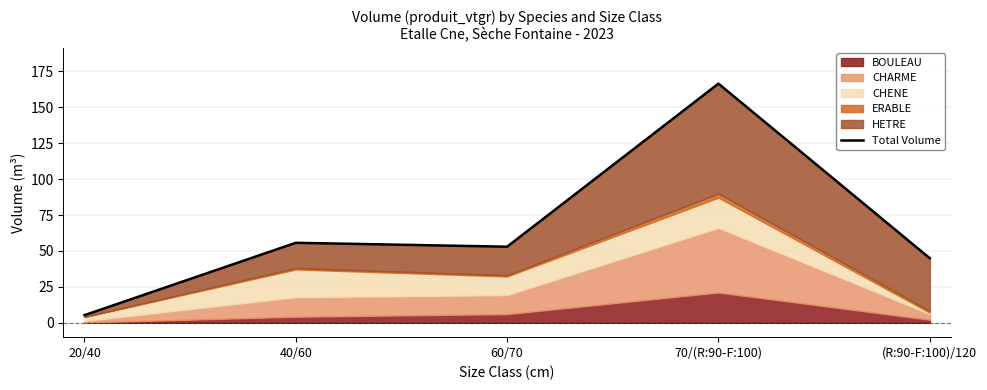

True or false: there are more than 2 points higher than both neighbors.

False